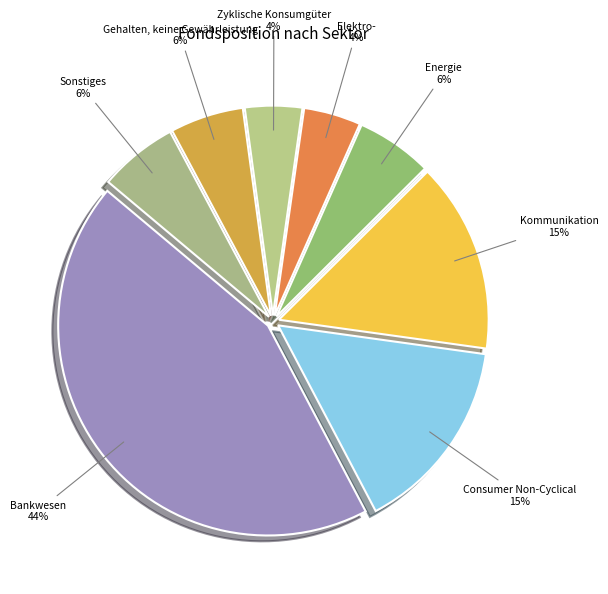

Count the number of slices in the pie.

8